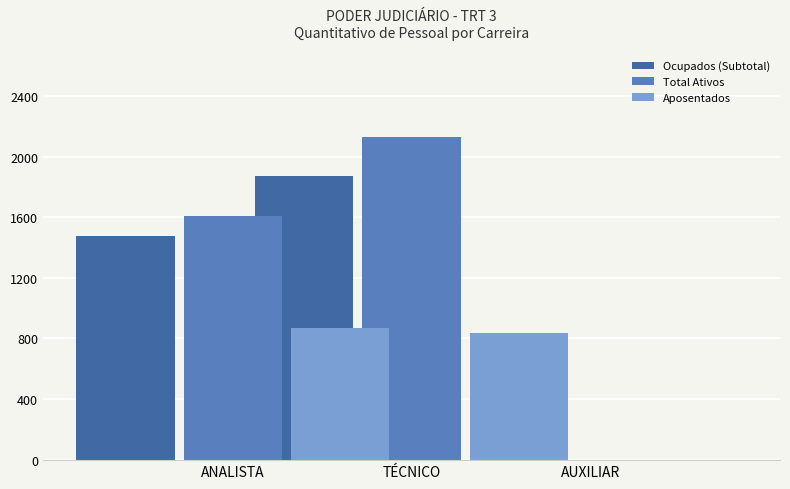

Reading left to right, what are all the values shown in this chart?

Ocupados (Subtotal): 1474	1875	0
Total Ativos: 1609	2130	0
Aposentados: 867	835	0